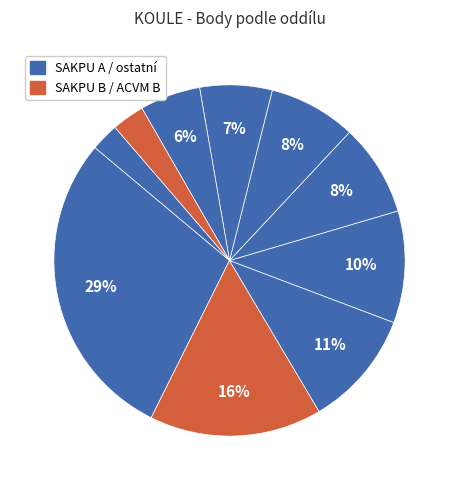

Count the number of slices in the pie.

10